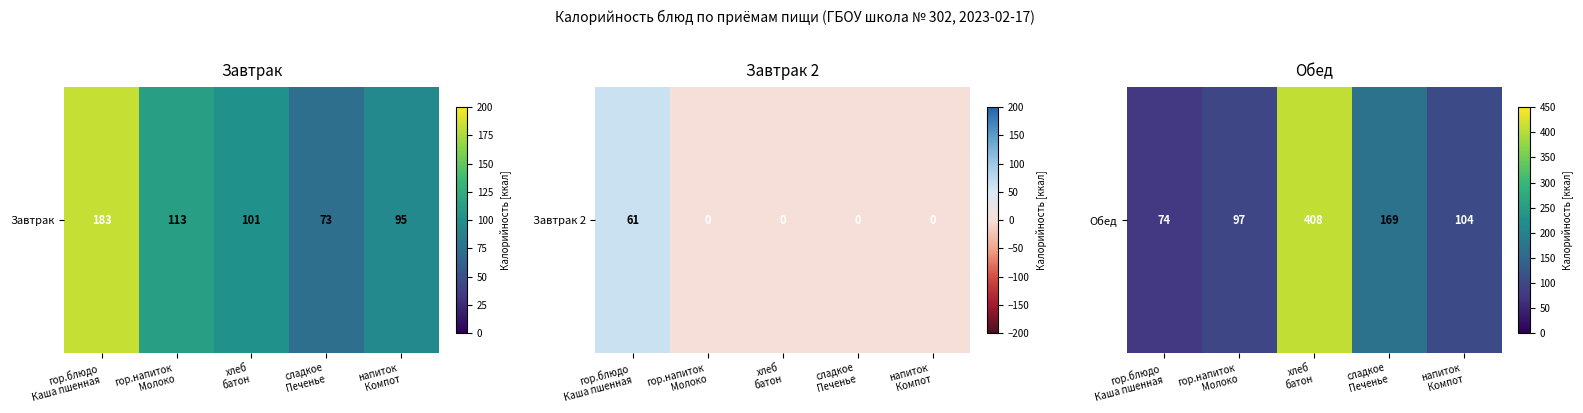

The value at сладкое
Печенье is 169. True or false?

True